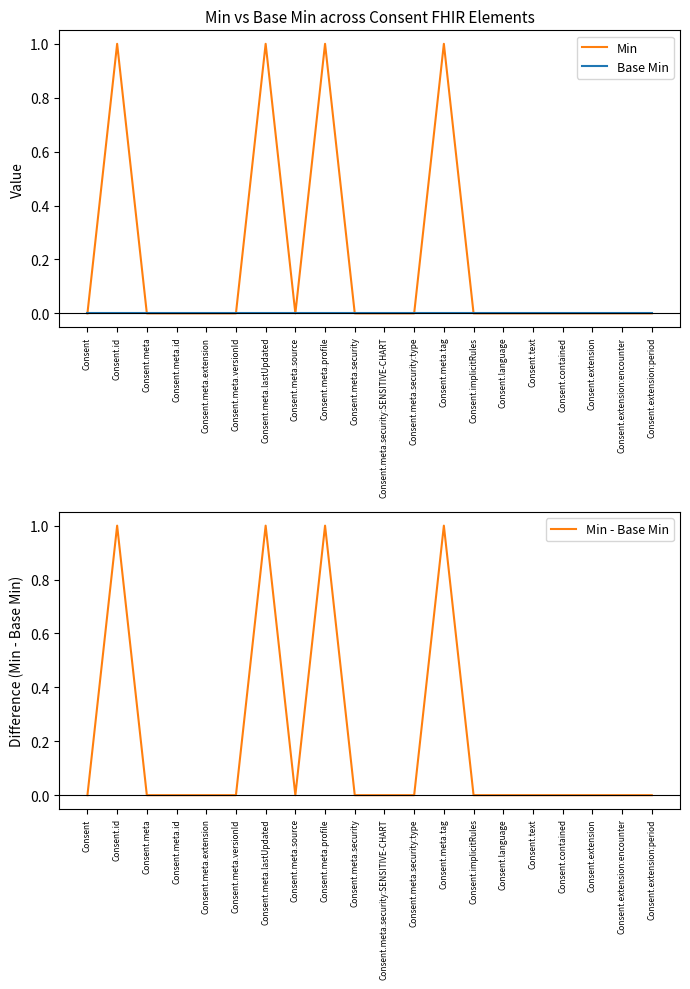

Is it true that Min - Base Min equals 1 at Consent.meta?

False